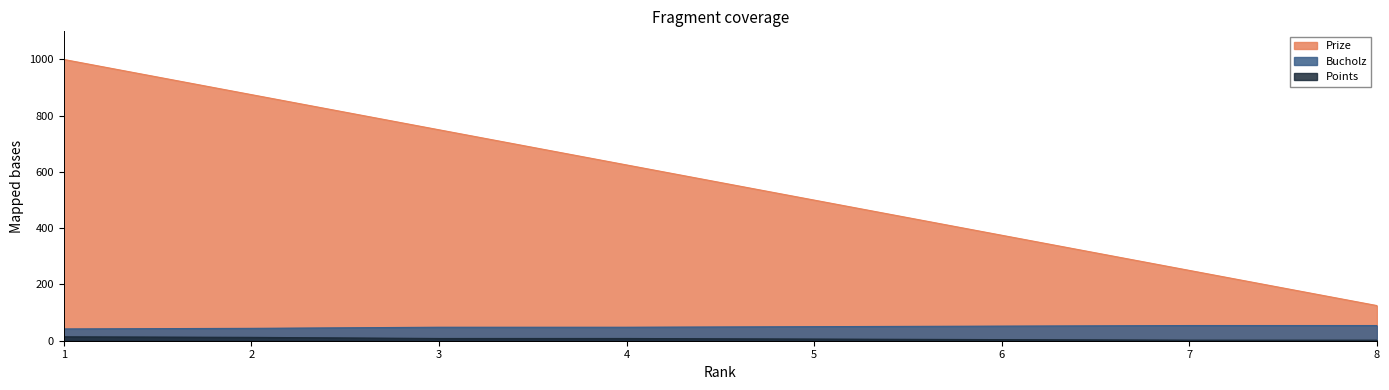

The value of Prize at 4 is 934. True or false?

False